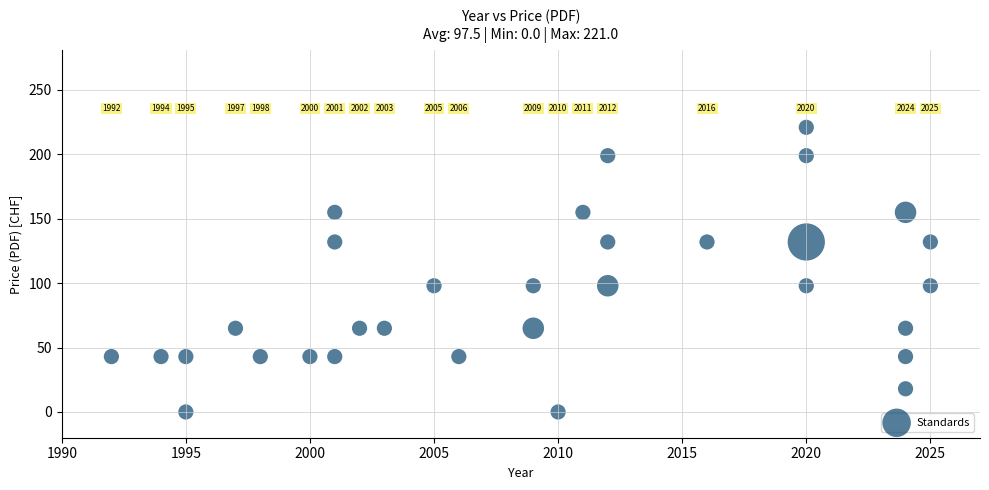

What is the range of X values (max minus min)?

33